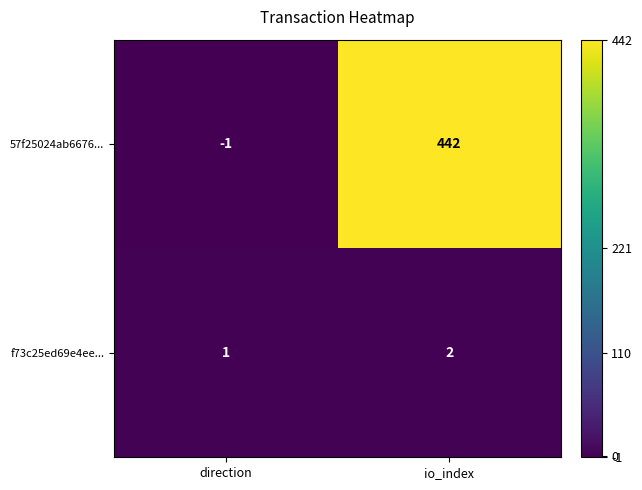

At which category is the sum across all series the highest?

io_index